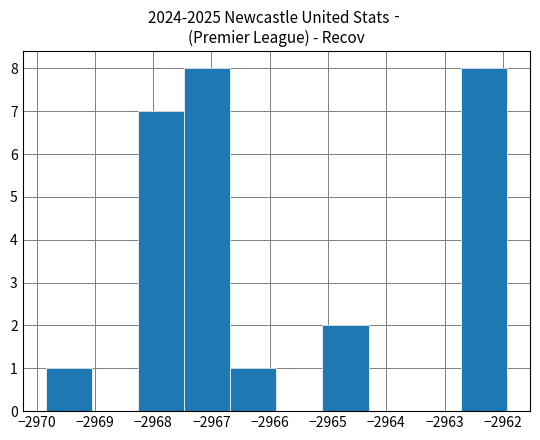

What is the height of the bar covering -2969.8 to -2969.1 on the x-axis? Neither the bar edges nor the heights are printed on the chart, so give them approximately, as read against the axes.

1